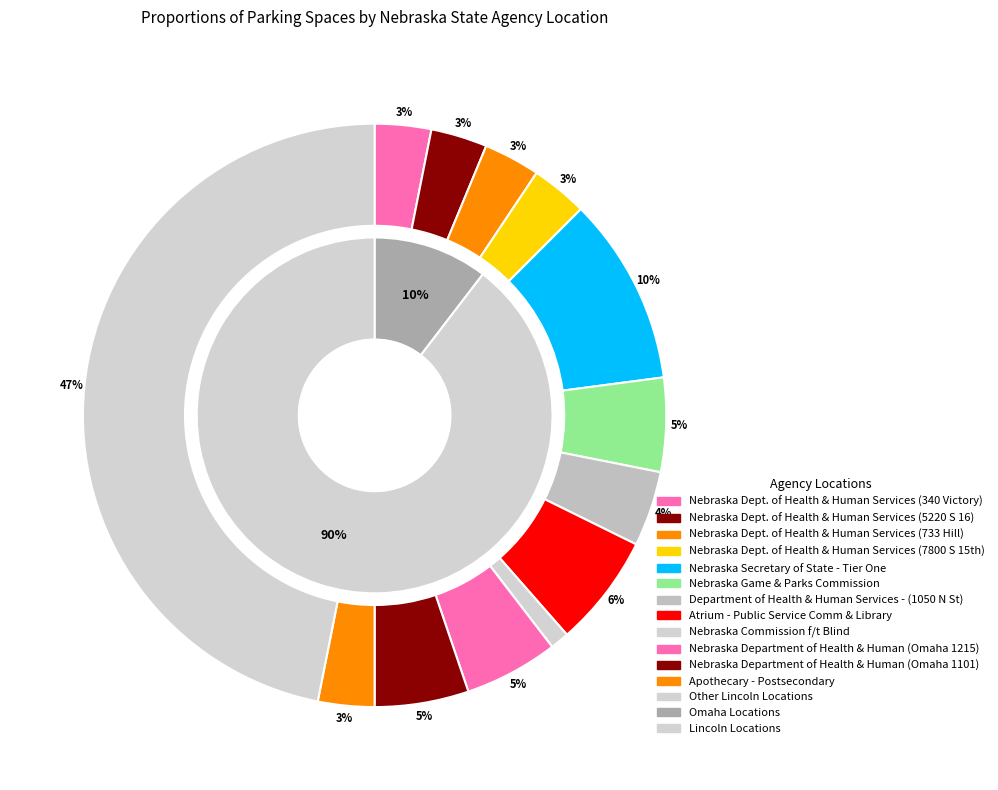

What is the smallest slice in the pie chart?

Nebraska Commission f/t Blind